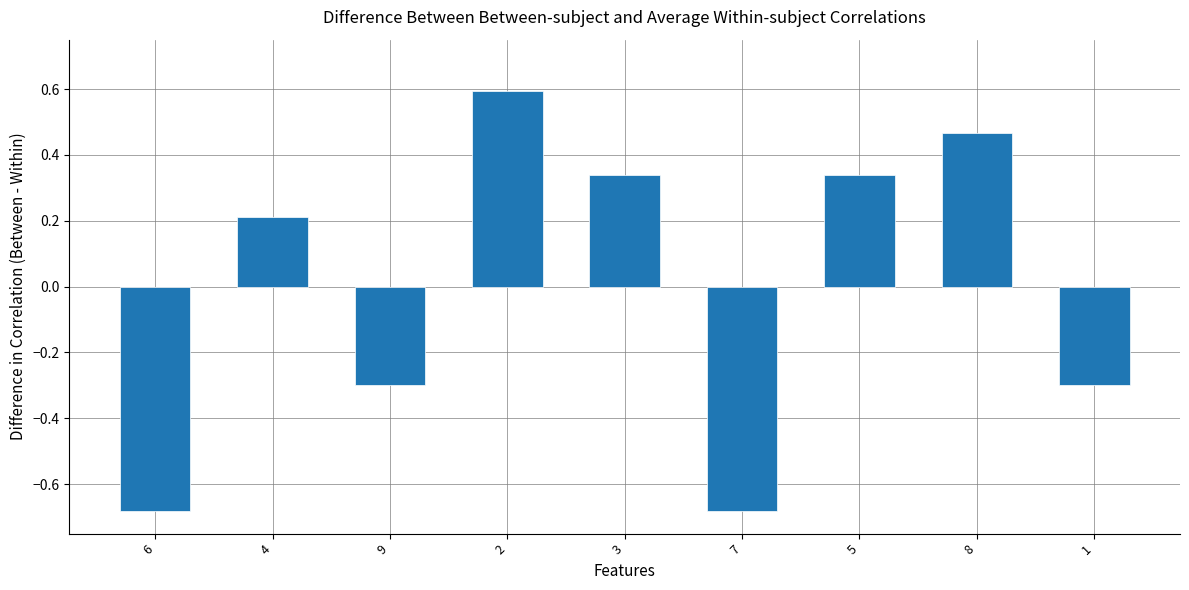

What is the difference between the second highest and minimum values?

1.1